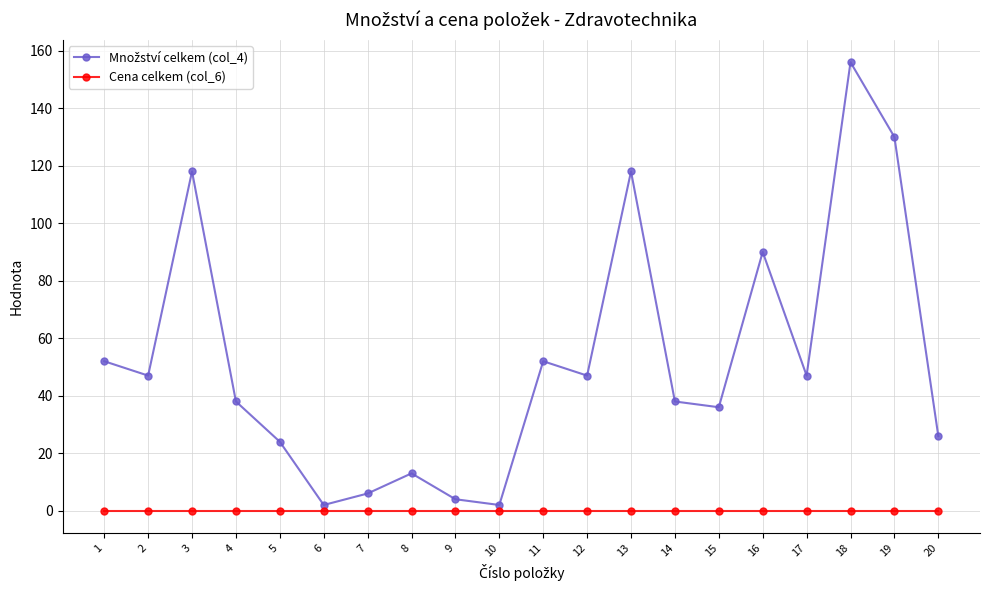

The value of Cena celkem (col_6) at 8 is 0. True or false?

True